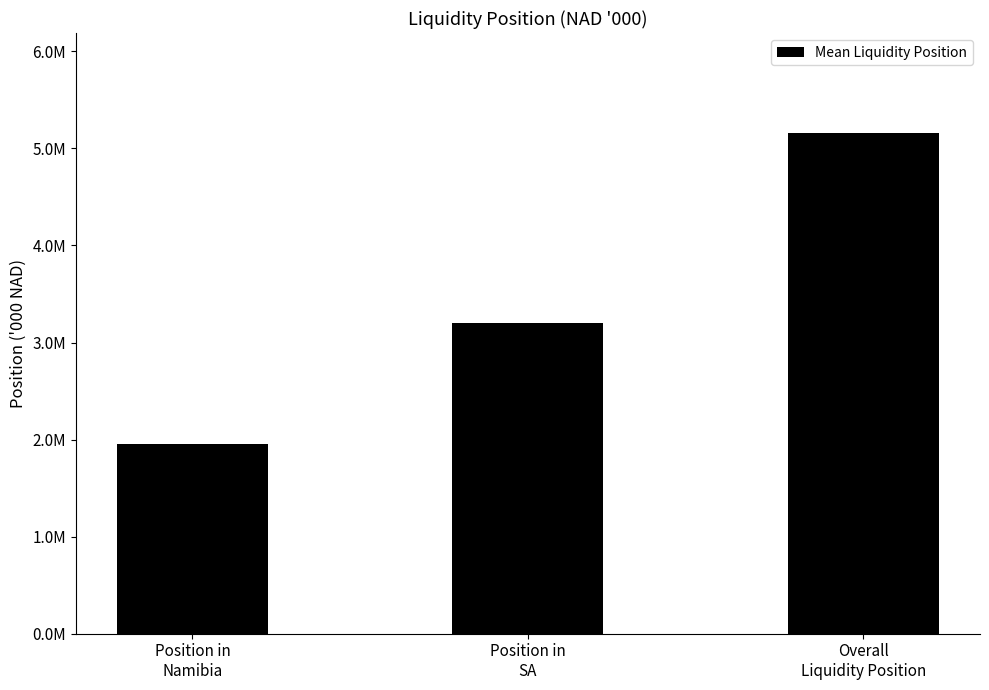

Where is the data nearest to the value 3558237?

Position in
SA